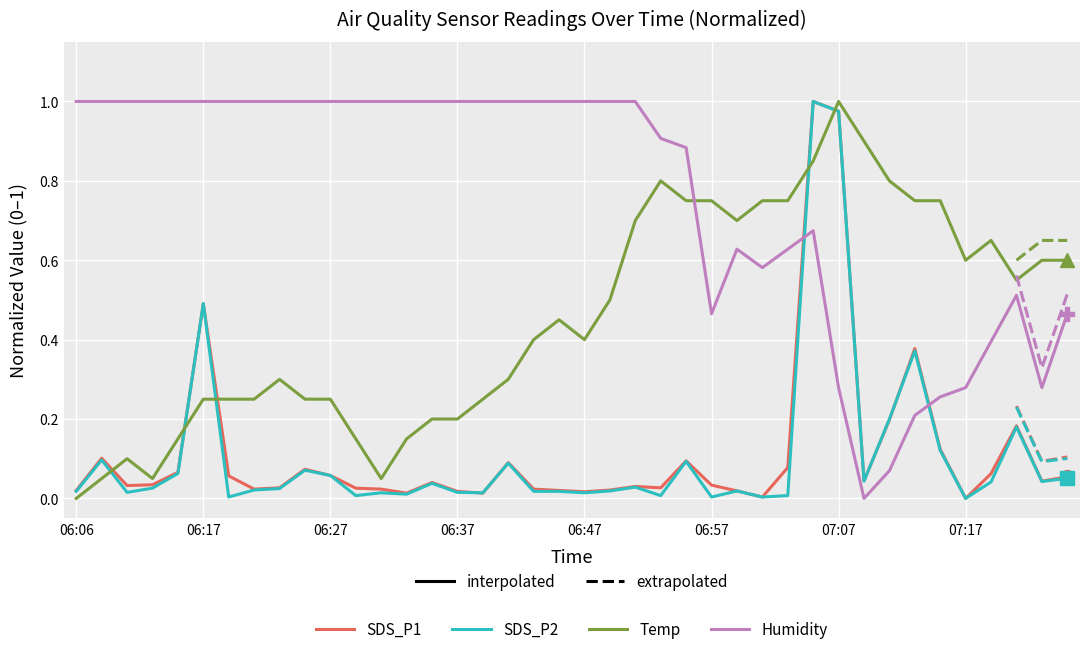

How many lines are shown in the chart?

4